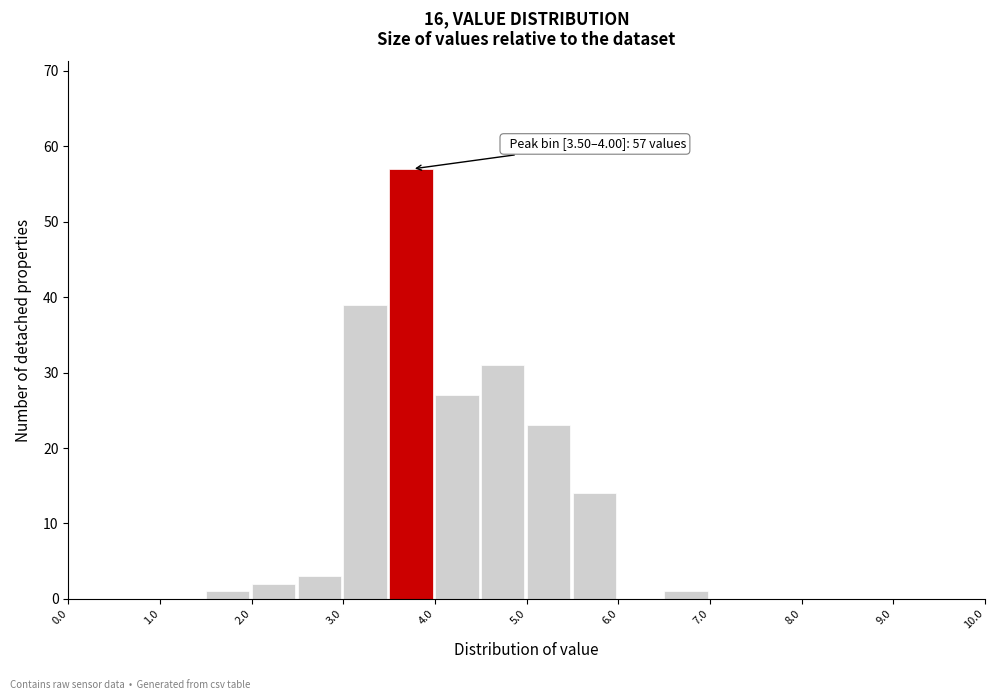

Over which range of the x-axis is the bar tallest?

3.5 to 4.0